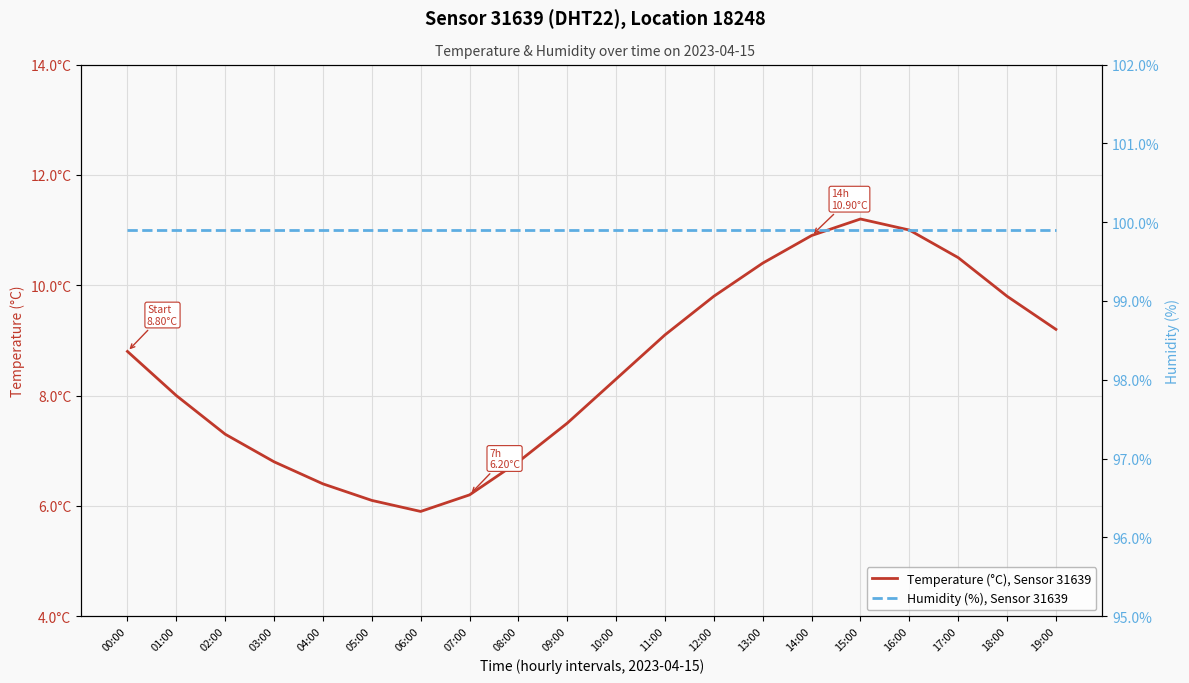

List the series in order of their overall mean, highest first.

Humidity (%), Sensor 31639, Temperature (°C), Sensor 31639